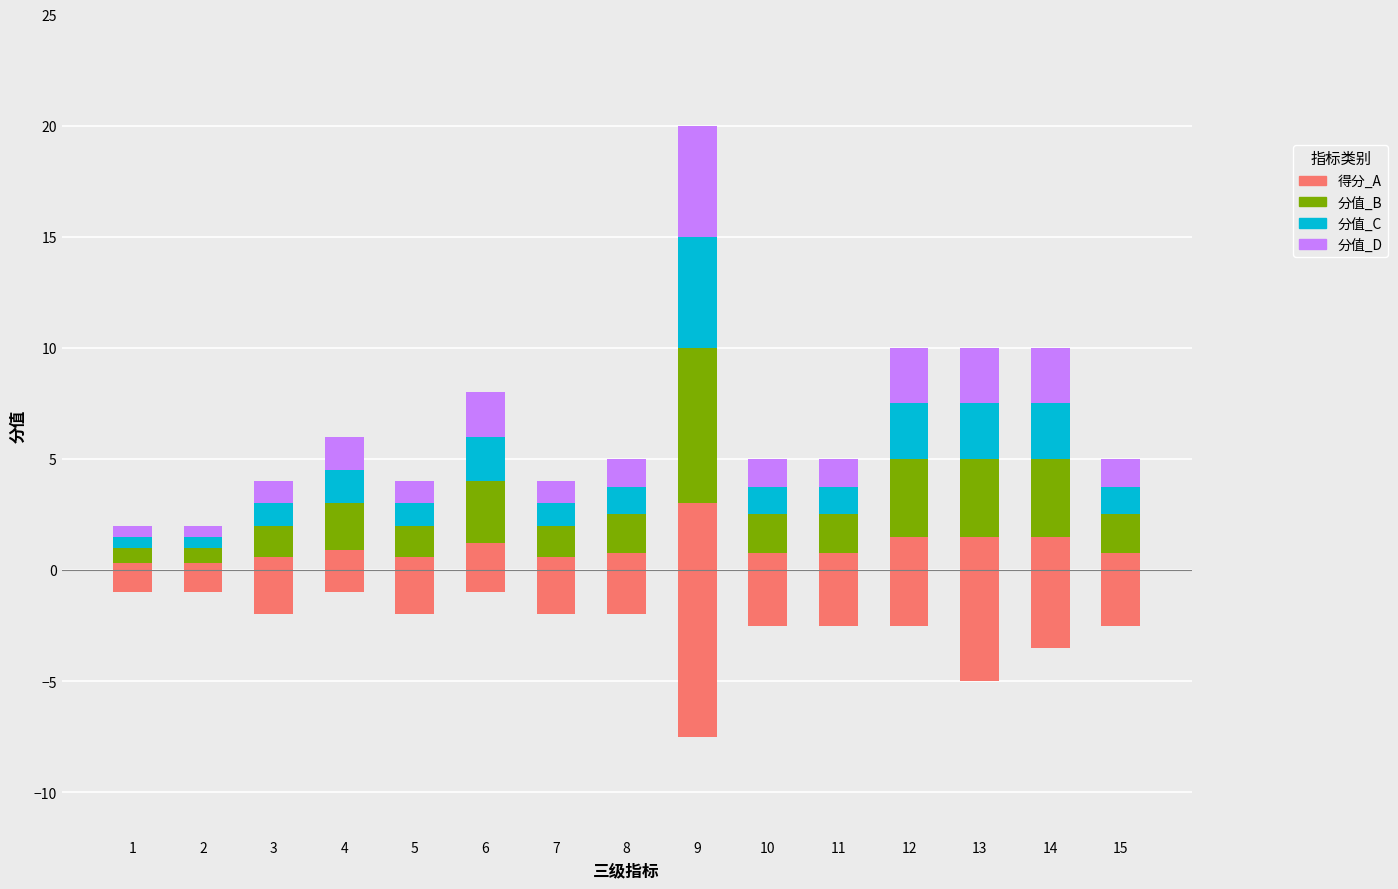

Reading left to right, what are all the values shown in this chart?

分值-A: 1=0.3	2=0.3	3=0.6	4=0.9	5=0.6	6=1.2	7=0.6	8=0.8	9=3.0	10=0.8	11=0.8	12=1.5	13=1.5	14=1.5	15=0.8
分值-B: 1=0.7	2=0.7	3=1.4	4=2.1	5=1.4	6=2.8	7=1.4	8=1.7	9=7.0	10=1.7	11=1.7	12=3.5	13=3.5	14=3.5	15=1.7
分值-C: 1=0.5	2=0.5	3=1.0	4=1.5	5=1.0	6=2.0	7=1.0	8=1.2	9=5.0	10=1.2	11=1.2	12=2.5	13=2.5	14=2.5	15=1.2
分值-D: 1=0.5	2=0.5	3=1.0	4=1.5	5=1.0	6=2.0	7=1.0	8=1.2	9=5.0	10=1.2	11=1.2	12=2.5	13=2.5	14=2.5	15=1.2
得分: 1=-1.0	2=-1.0	3=-2.0	4=-1.0	5=-2.0	6=-1.0	7=-2.0	8=-2.0	9=-7.5	10=-2.5	11=-2.5	12=-2.5	13=-5.0	14=-3.5	15=-2.5